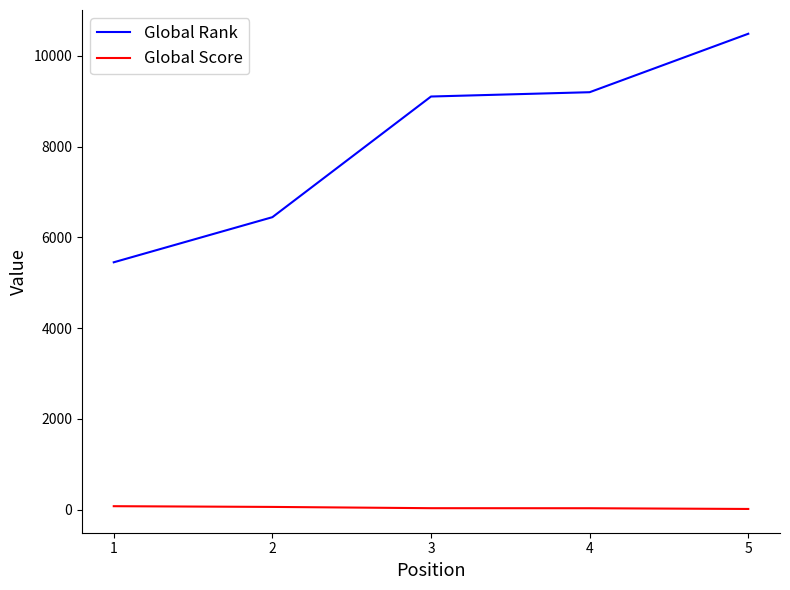

At which category is the sum across all series the highest?

5